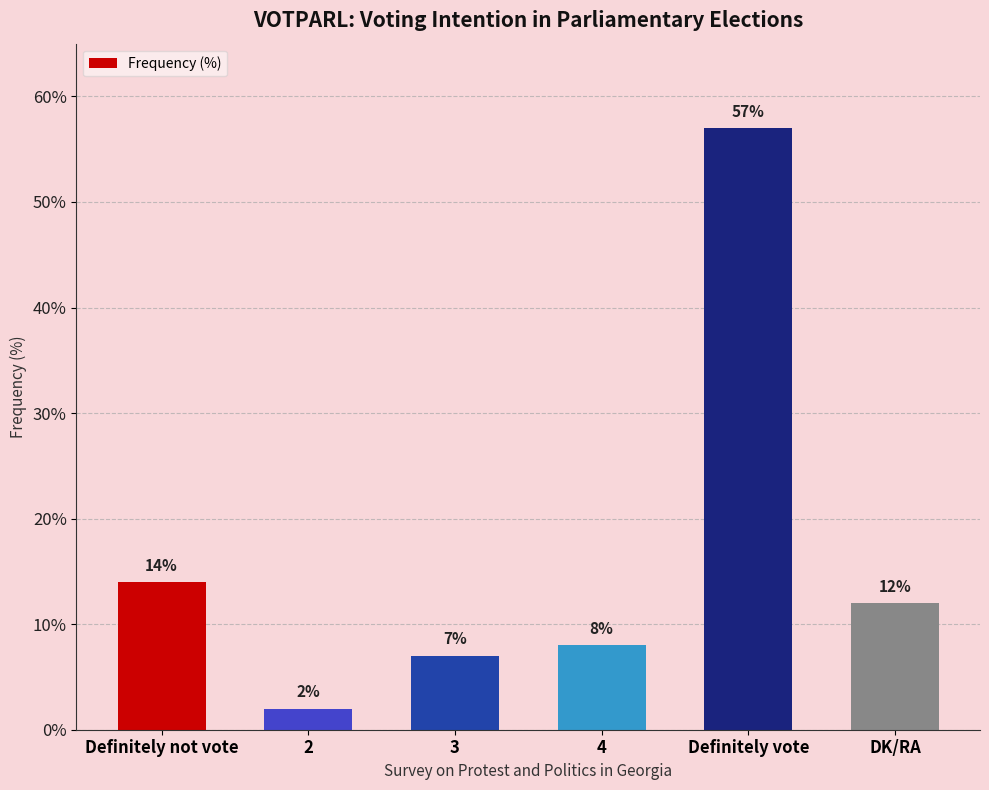

What is the minimum value shown in the chart?

2